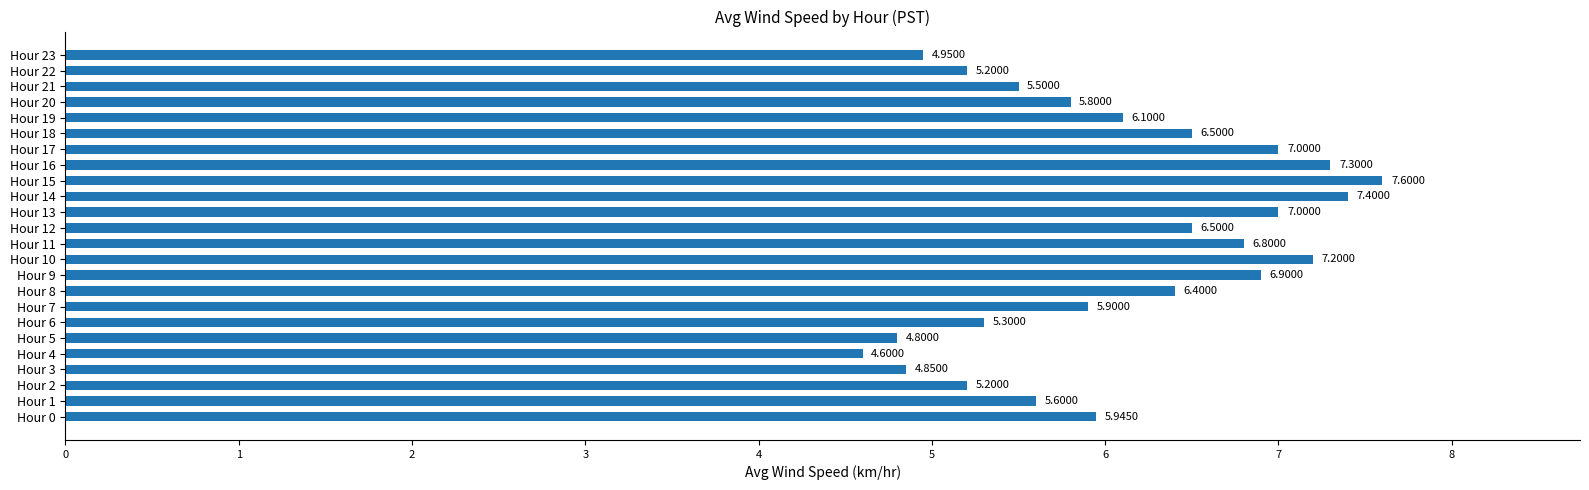

Approximately how many times larger is the value at Hour 7 compared to Hour 15?

0.8